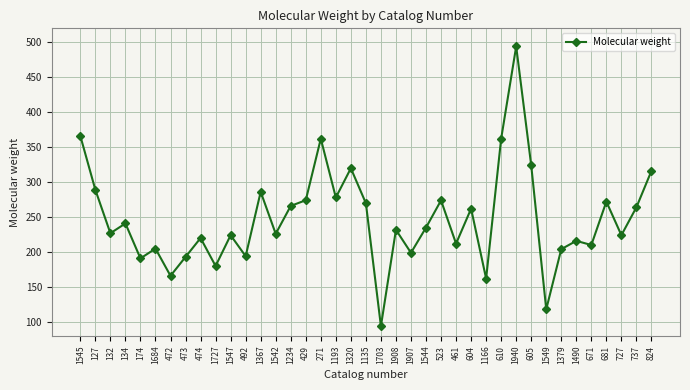

What is the value of the 17th point from the left?

362.1